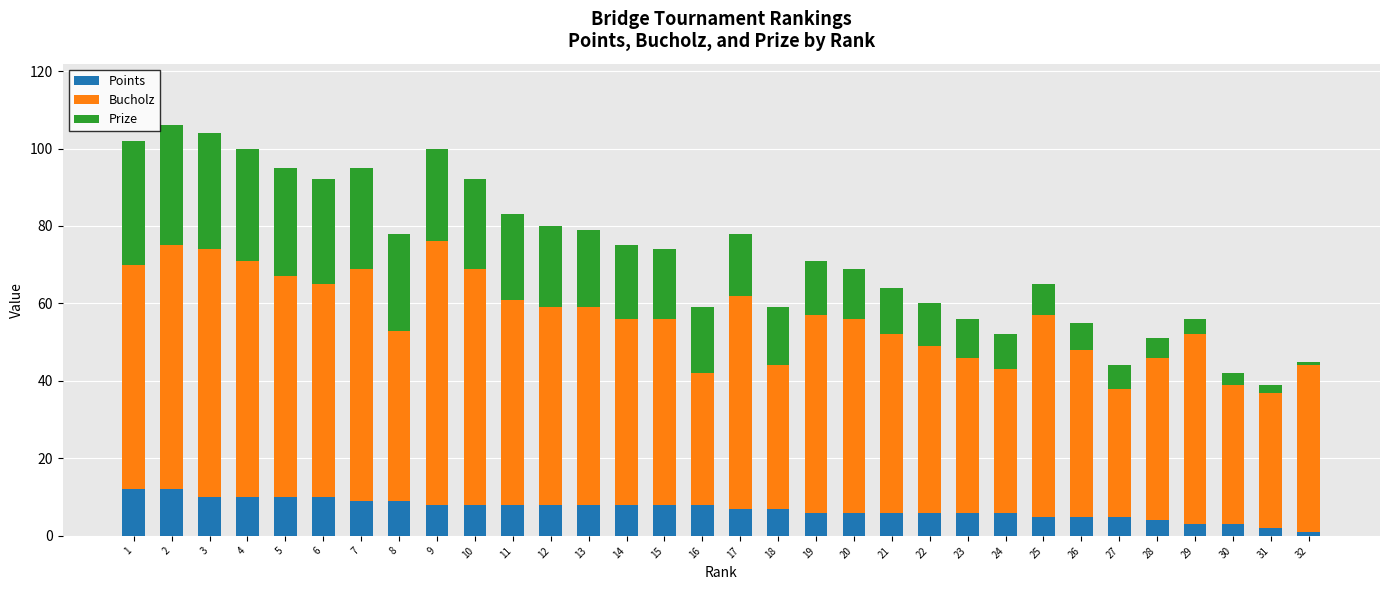

The Points series shows 4 at 28. True or false?

True